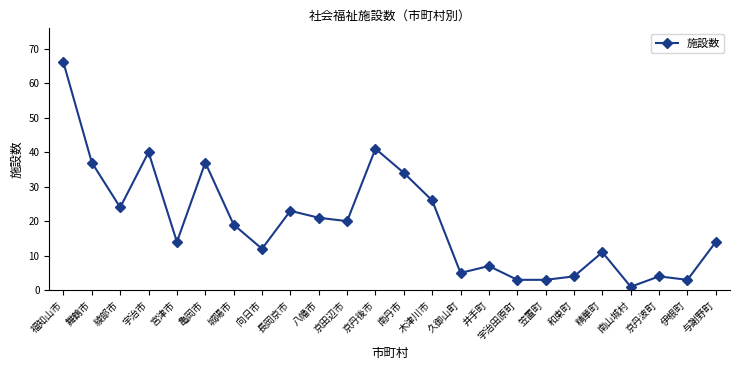

Approximately how many times larger is the value at 福知山市 compared to 八幡市?

3.1